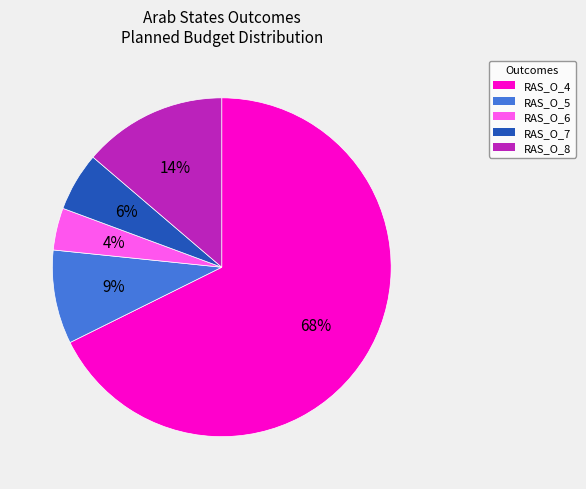

Which has a higher value, RAS_O_4 or RAS_O_7?

RAS_O_4